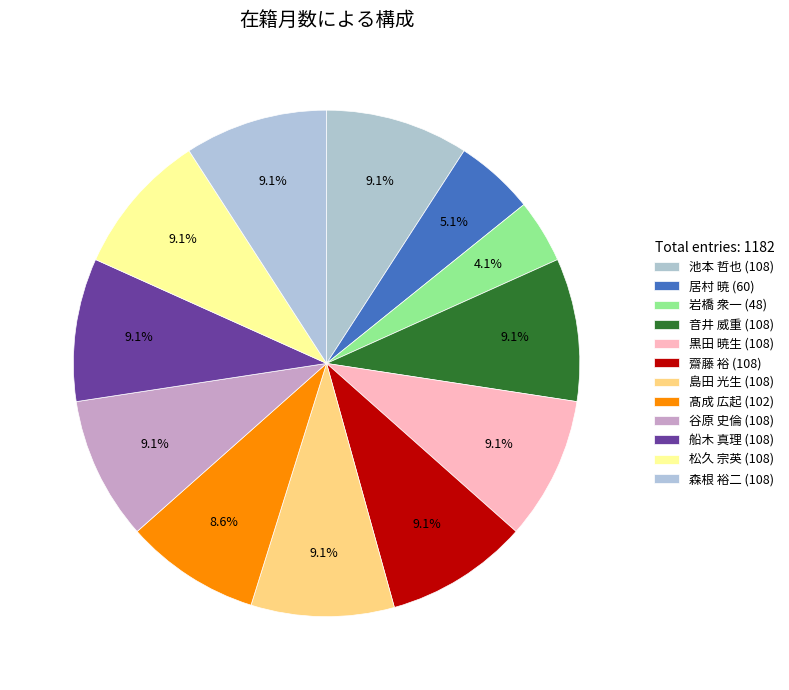

What percentage is the 松久 宗英 slice, to the nearest percent?

9%